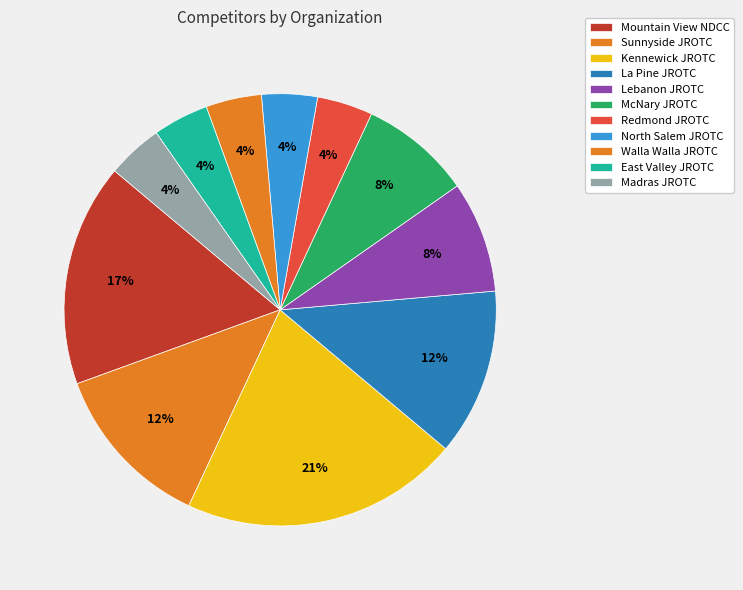

Rank the categories by value from highest to lowest.

Kennewick JROTC, Mountain View NDCC, Sunnyside JROTC, La Pine JROTC, Lebanon JROTC, McNary JROTC, Redmond JROTC, North Salem JROTC, Walla Walla JROTC, East Valley JROTC, Madras JROTC